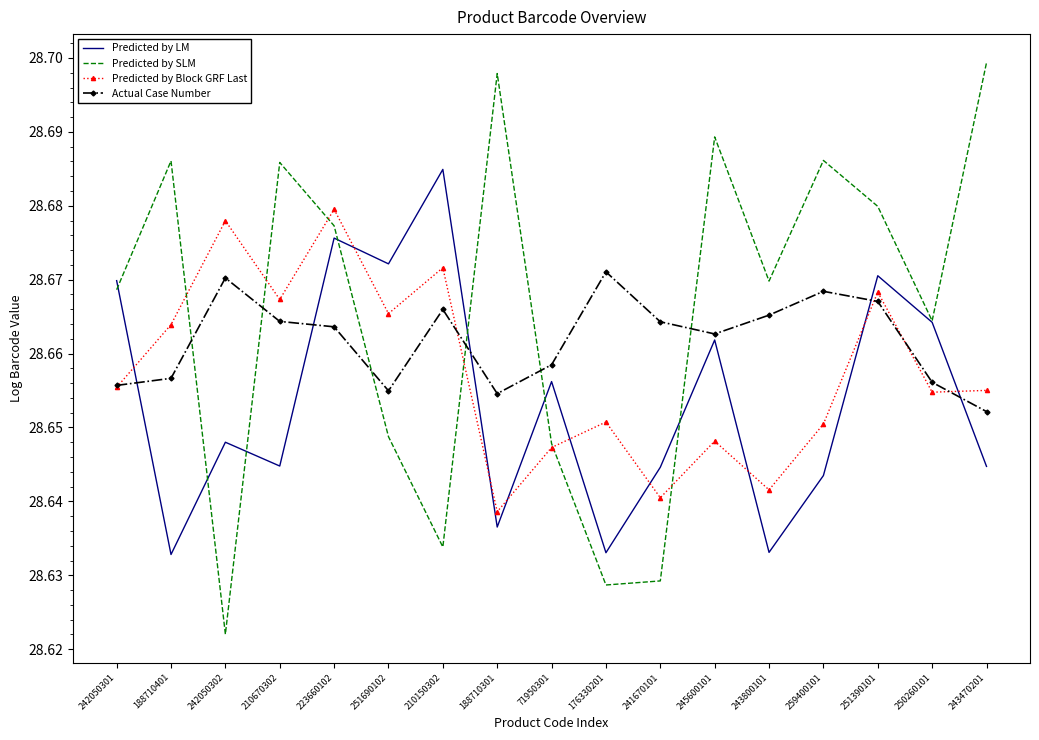

How many times do Predicted by Block GRF Last and Predicted by LM cross each other?

9